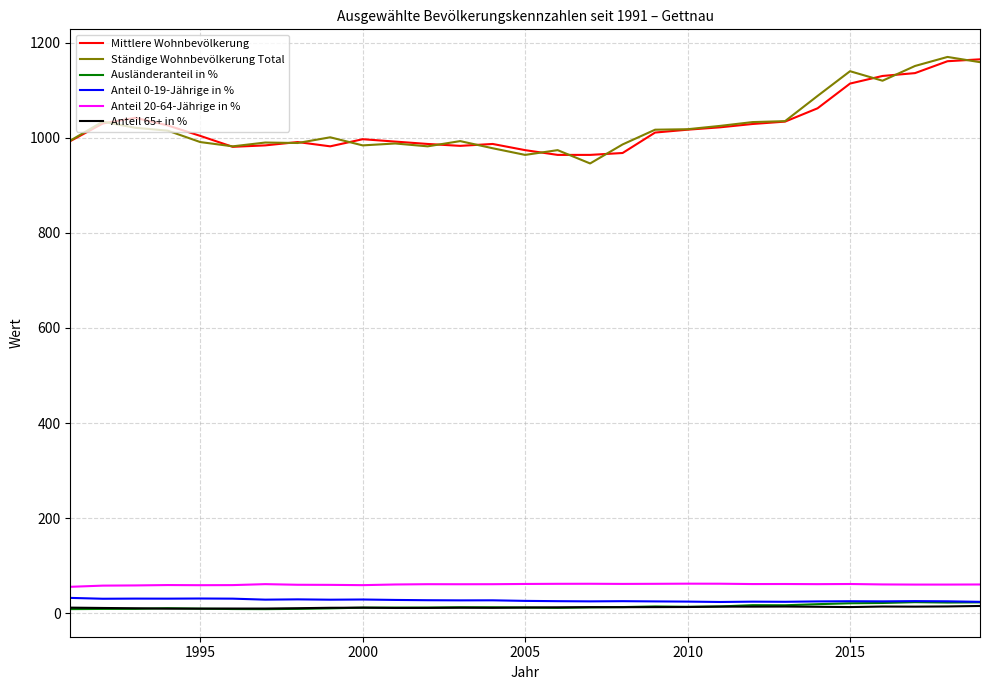

What is the maximum value shown in the chart?

1170.0